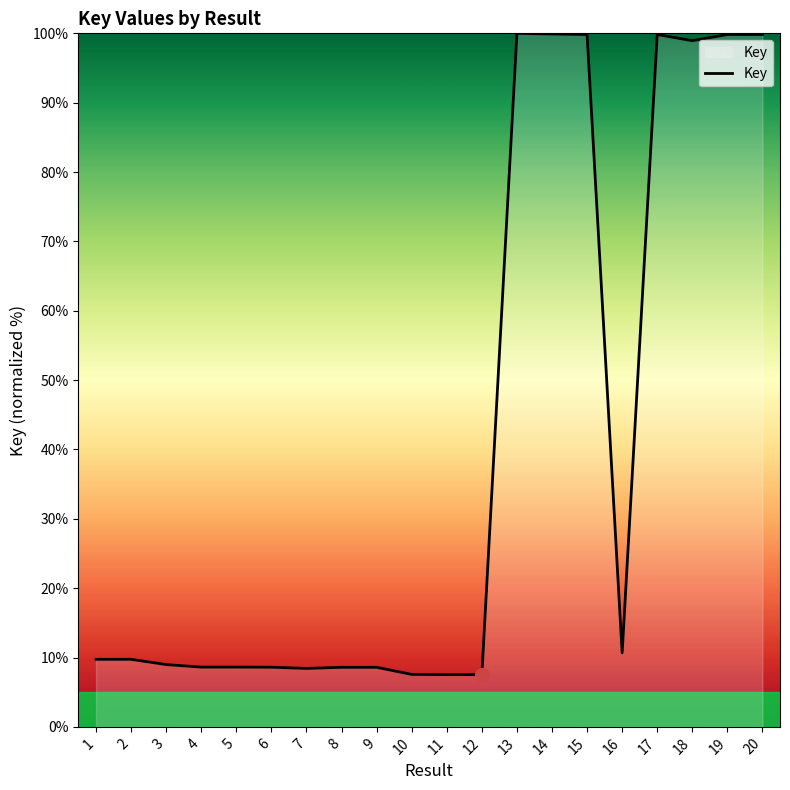

Is it true that the value at 13 is 133.1?

False